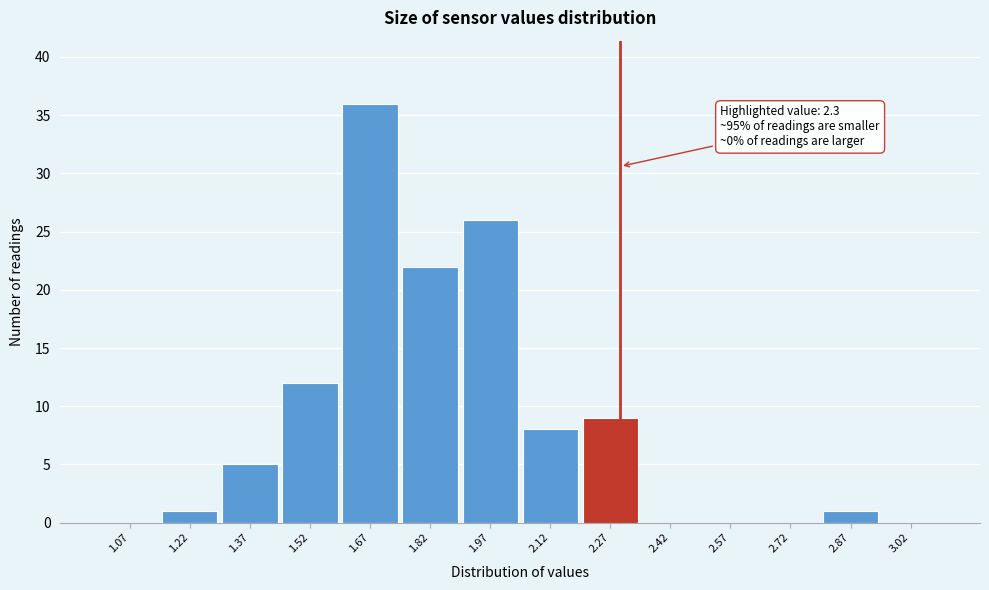

Over which range of the x-axis is the bar tallest?

1.60 to 1.75